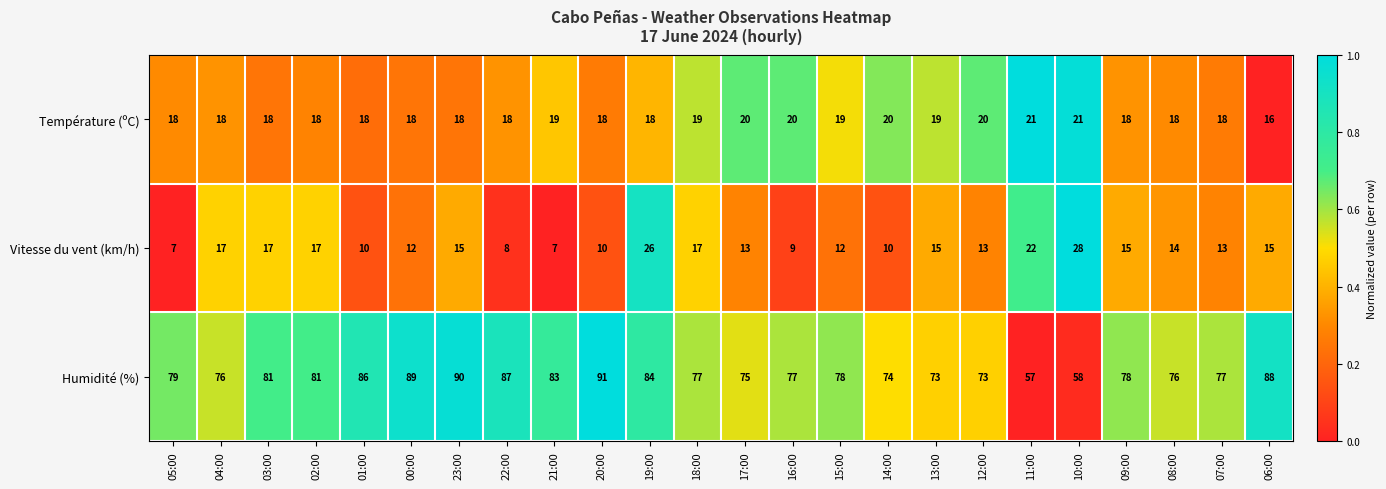

Which series has the largest total across all categories?

Humidité (%)